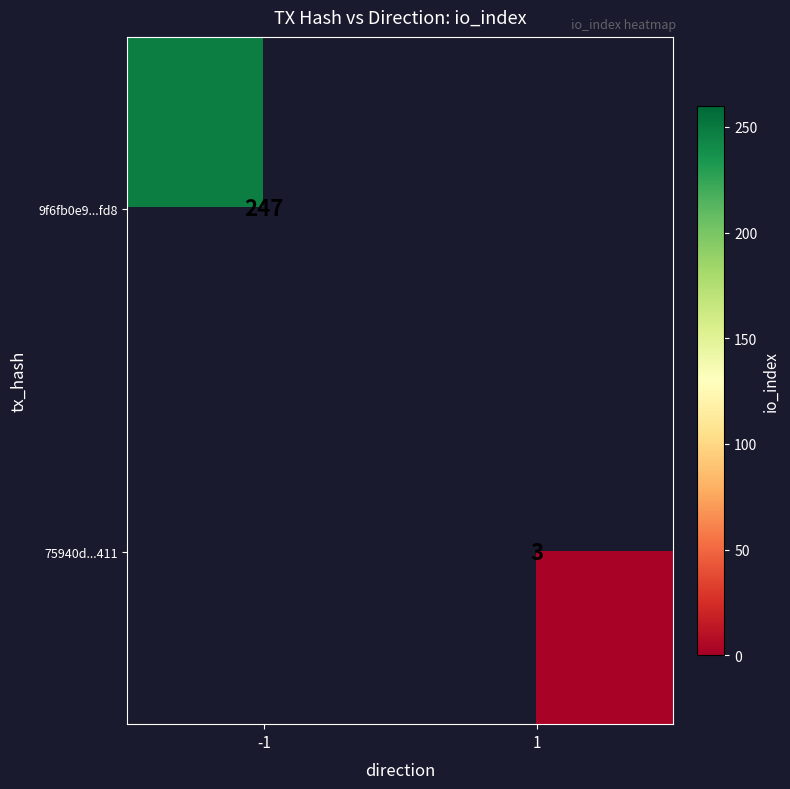

Is it true that 75940d...411 equals 4 at 1?

False